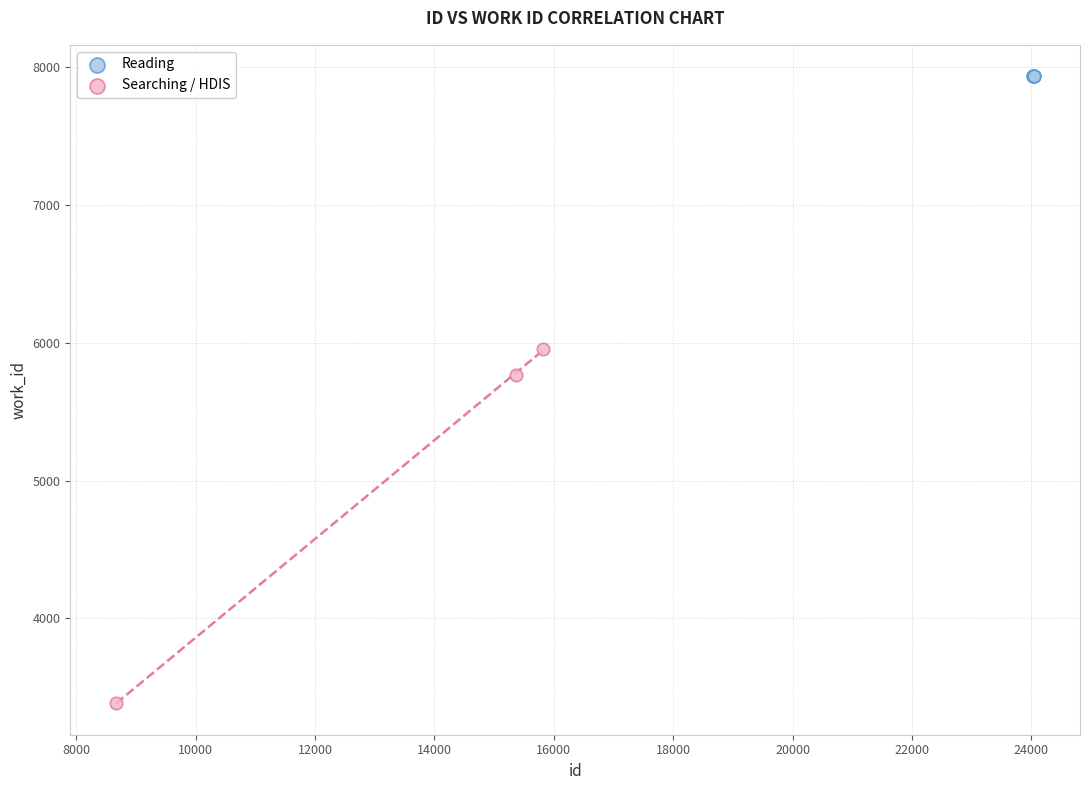

Which series contains the lowest Y value?

Searching / HDIS